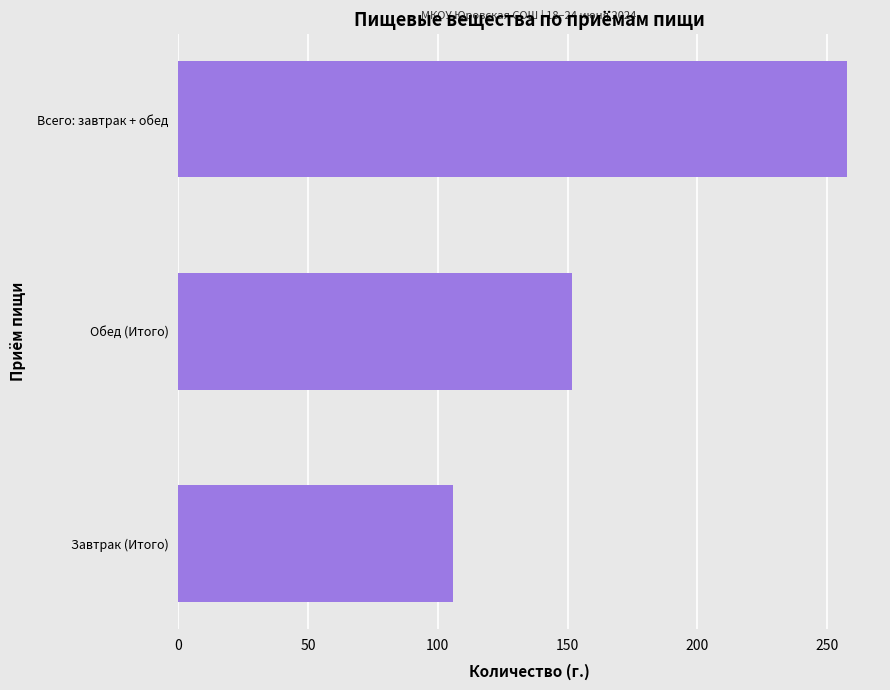

Are the bars grouped side by side (vs. stacked)?

No